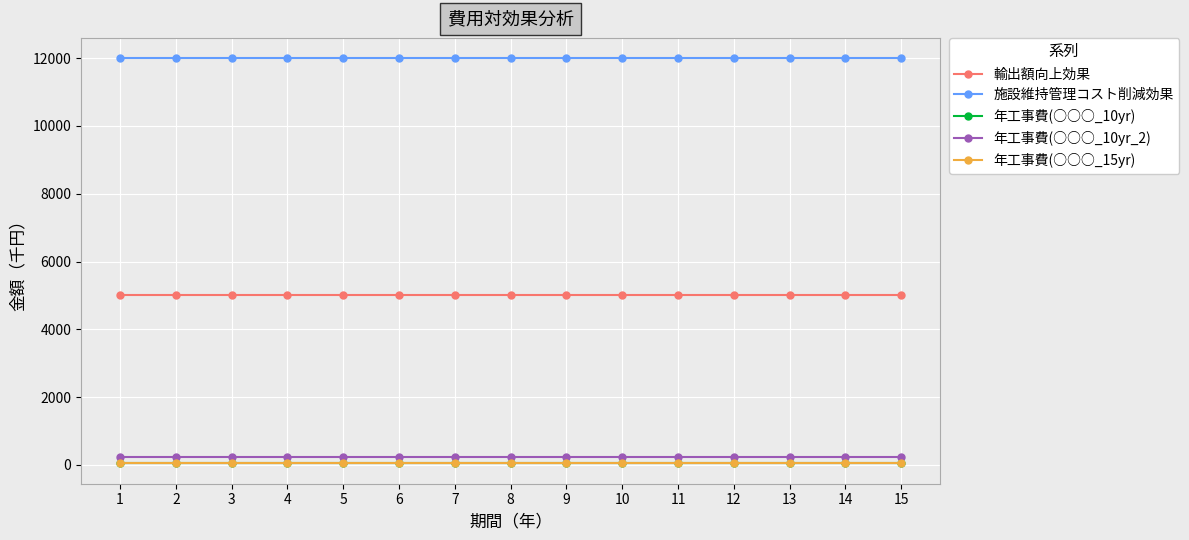

True or false: 輸出額向上効果 and 年工事費(○○○_10yr_2) intersect in this chart.

False